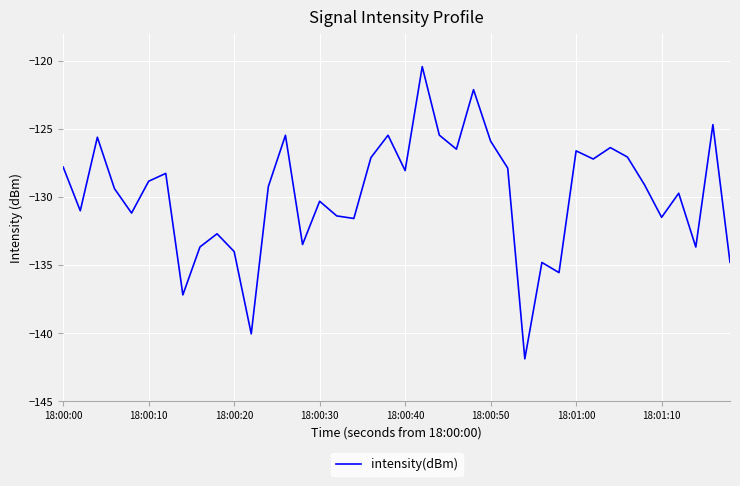

What is the maximum value shown in the chart?

-120.4